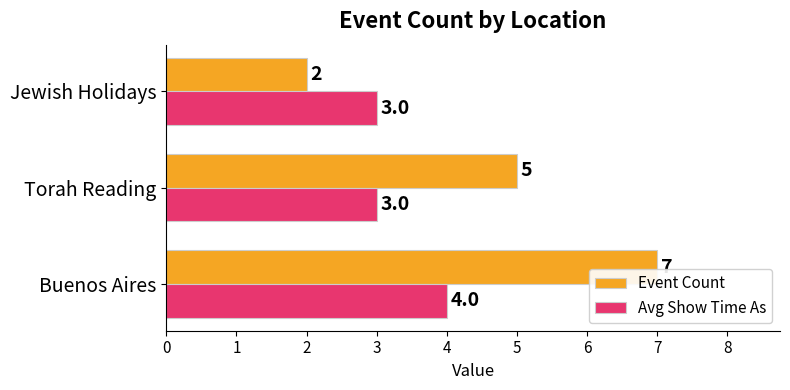

How many Avg Show Time As values are between 3 and 4?

3